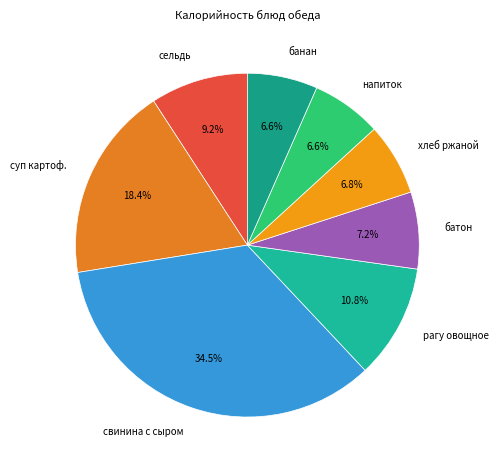

Which category has the biggest portion of the pie?

свинина с сыром